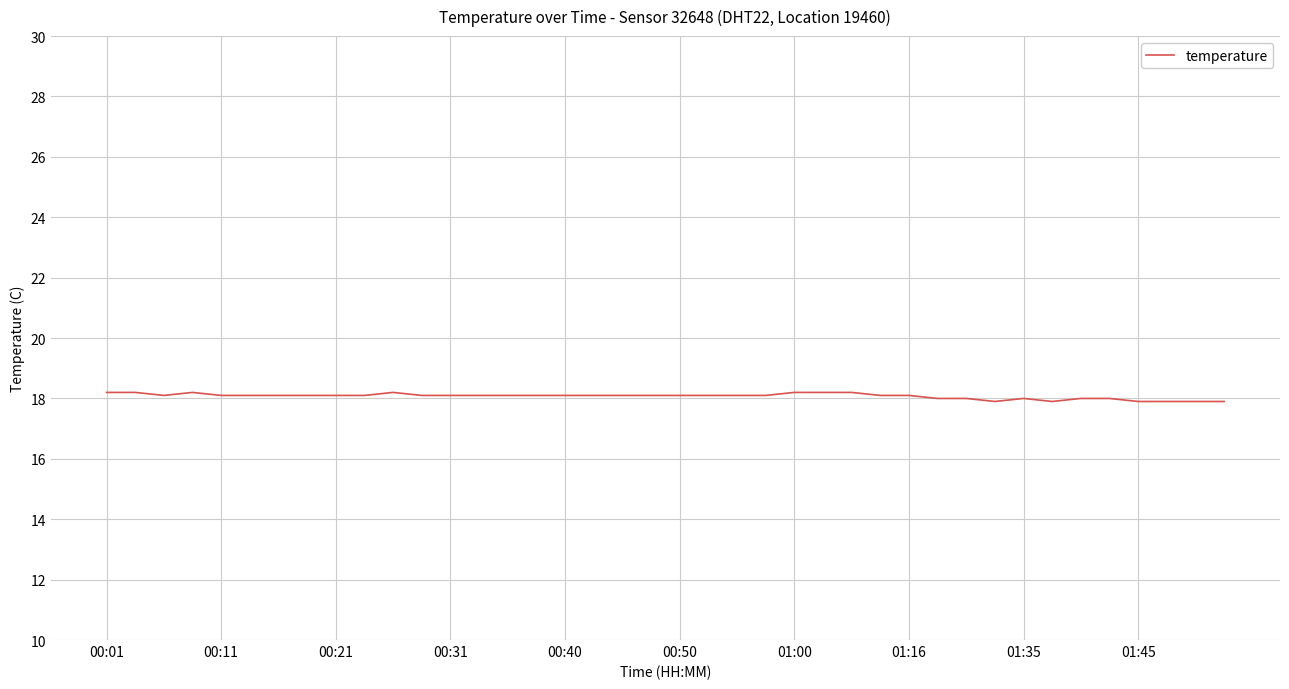

What is the maximum value shown in the chart?

18.2